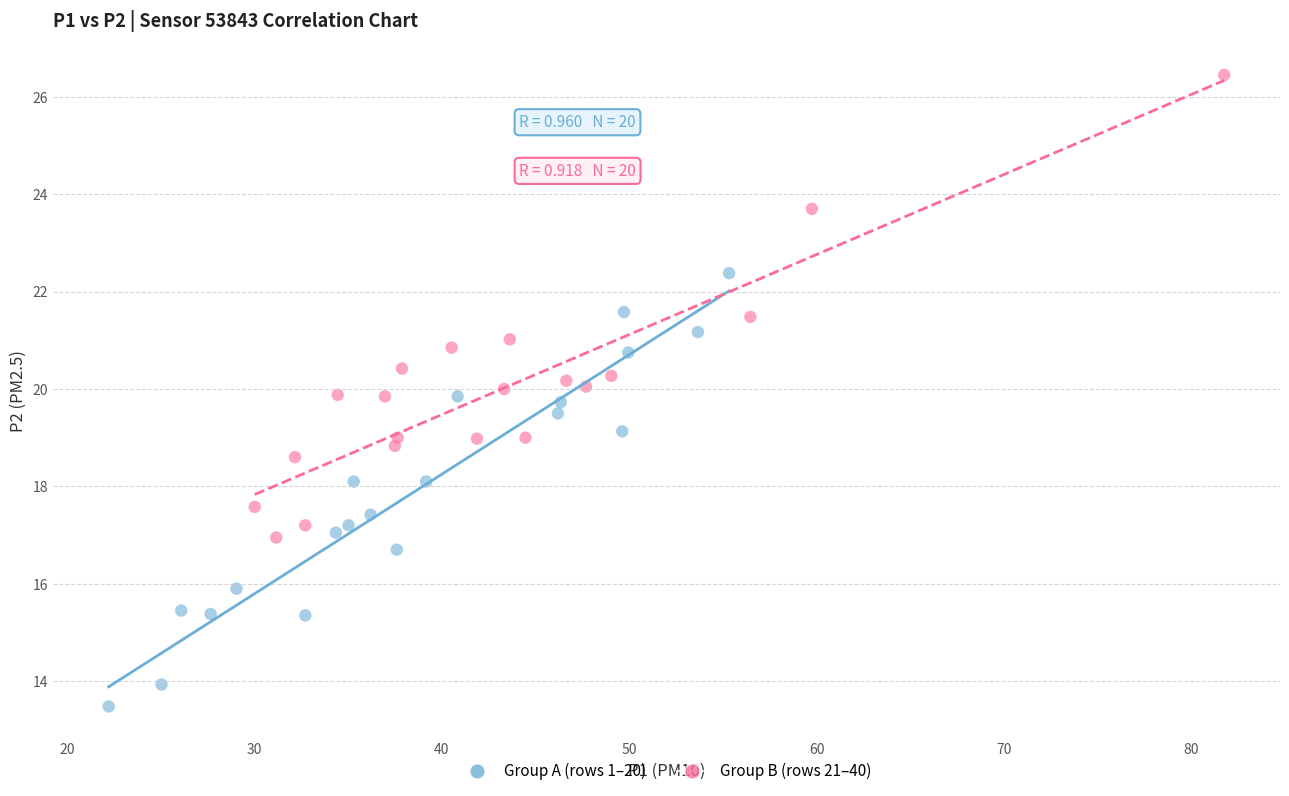

Which series has the largest Y range (max minus min)?

Group B (rows 21–40)